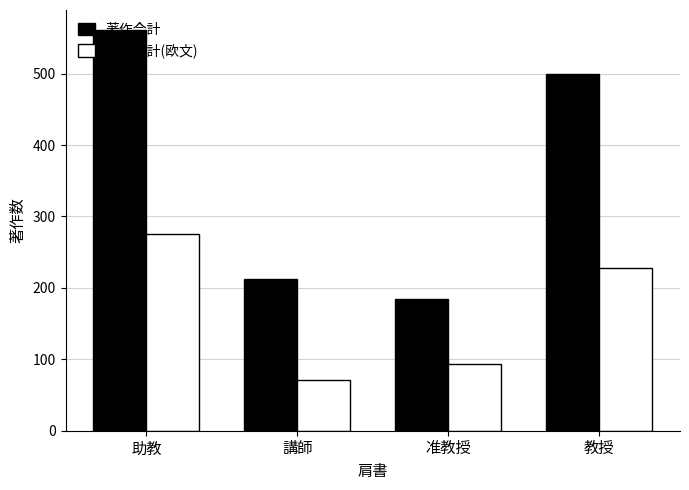

The 著作合計 series shows 731 at 教授. True or false?

False